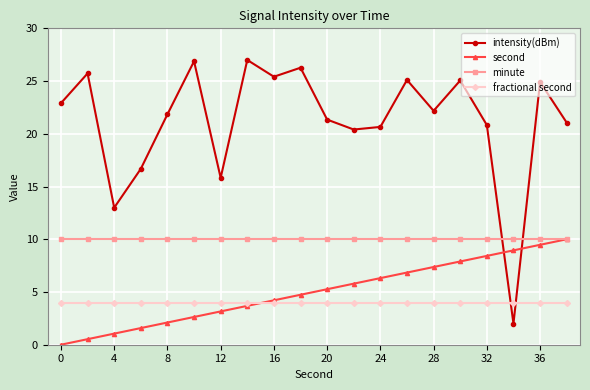

What is the average value of the minute series?

10.0